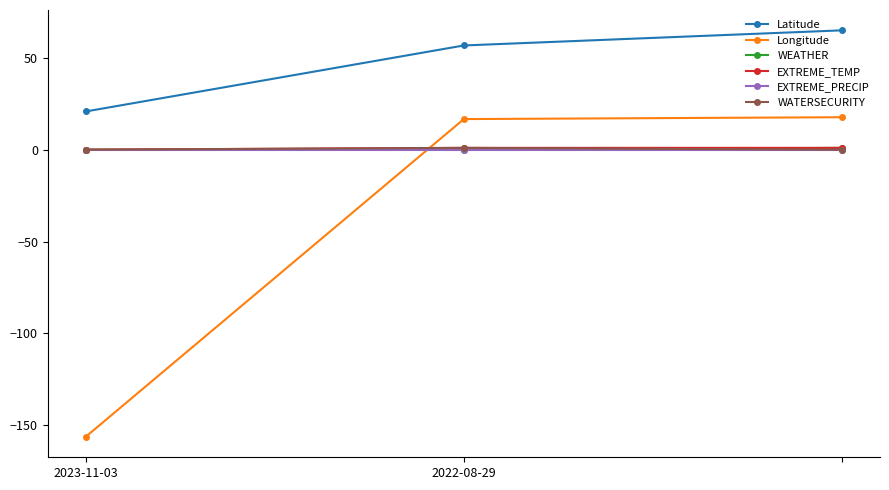

Which series has the widest spread of values?

Longitude